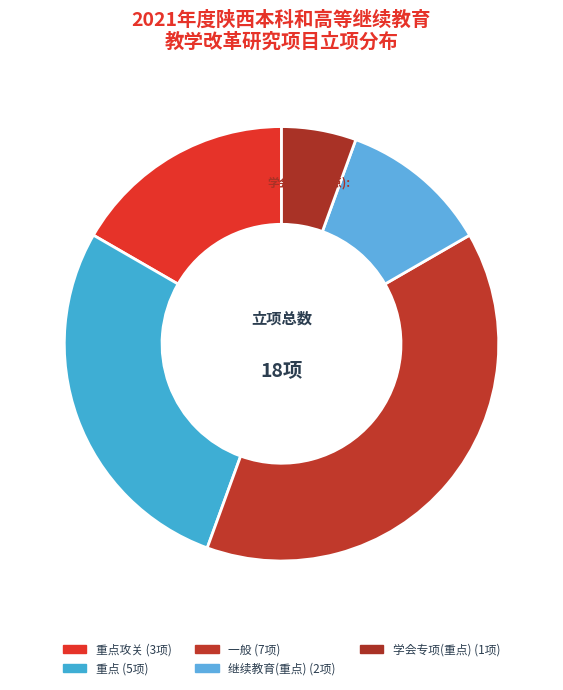

Count the number of slices in the pie.

5